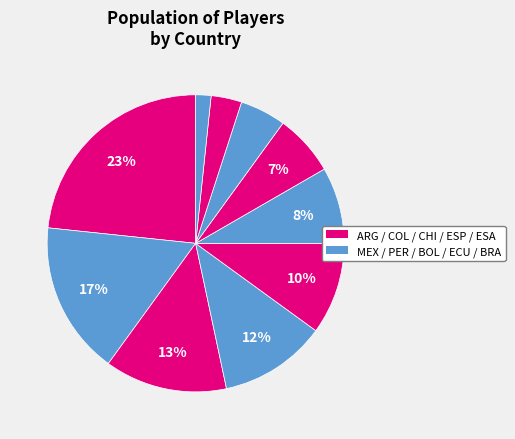

To the nearest percent, what is the difference between the largest and smallest slice percentages?

22%